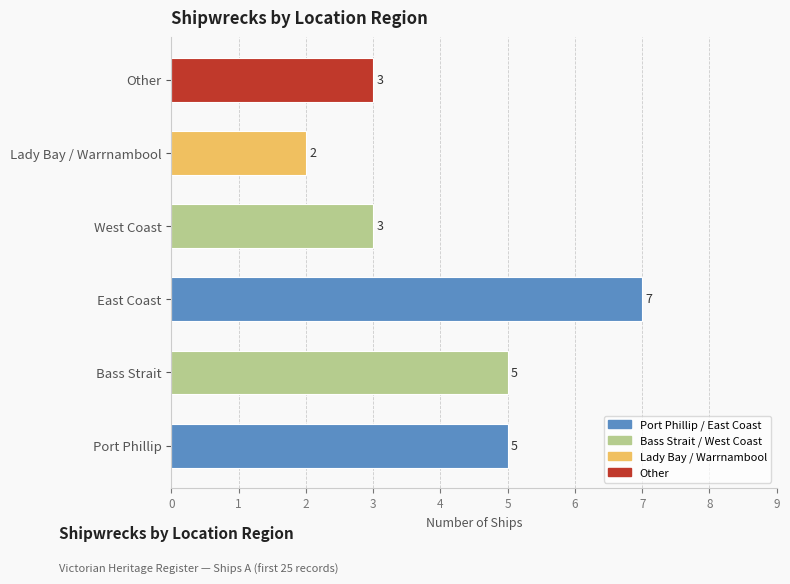

How many bars are there in total?

6